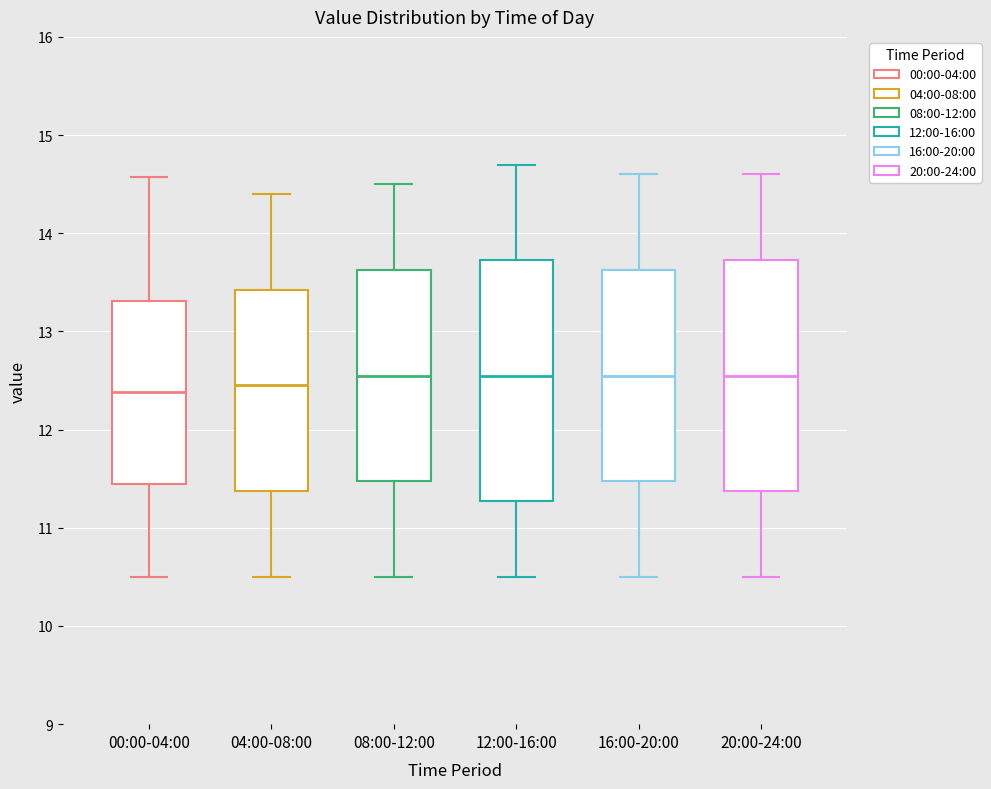

Reading left to right, read every box against the y-axis: the position of its median line, the range the box covers, and the ends of its whiskers. The values are not printed on the chart, so give them approximately, as read against the axis.

00:00-04:00: median 12.4, box 11.5 to 13.3, whiskers 10.5 to 14.6
04:00-08:00: median 12.5, box 11.4 to 13.4, whiskers 10.5 to 14.4
08:00-12:00: median 12.6, box 11.5 to 13.6, whiskers 10.5 to 14.5
12:00-16:00: median 12.6, box 11.3 to 13.7, whiskers 10.5 to 14.7
16:00-20:00: median 12.6, box 11.5 to 13.6, whiskers 10.5 to 14.6
20:00-24:00: median 12.6, box 11.4 to 13.7, whiskers 10.5 to 14.6